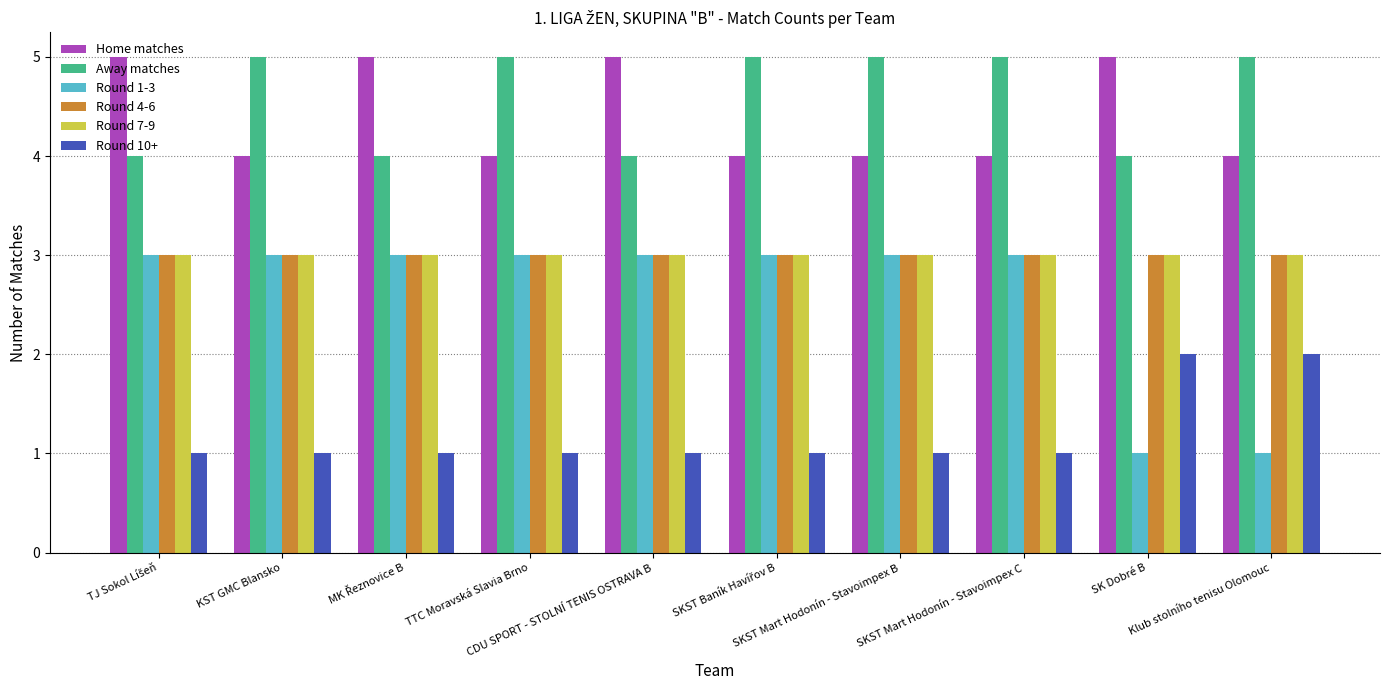

Is it true that Away matches equals 5 at SKST Mart Hodonín - Stavoimpex C?

True